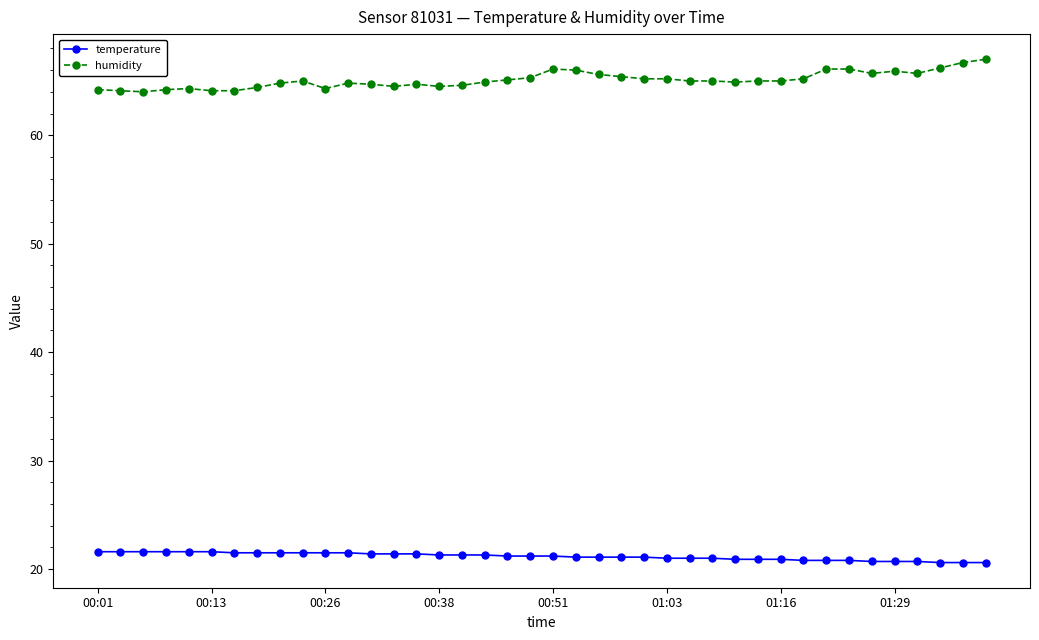

What is the minimum value for humidity?

64.0